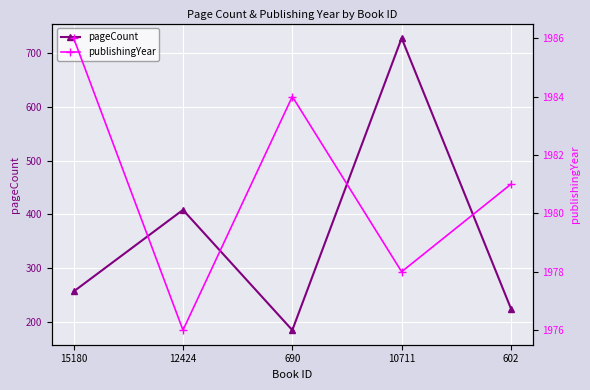

Which category has the lowest value across all series?

690